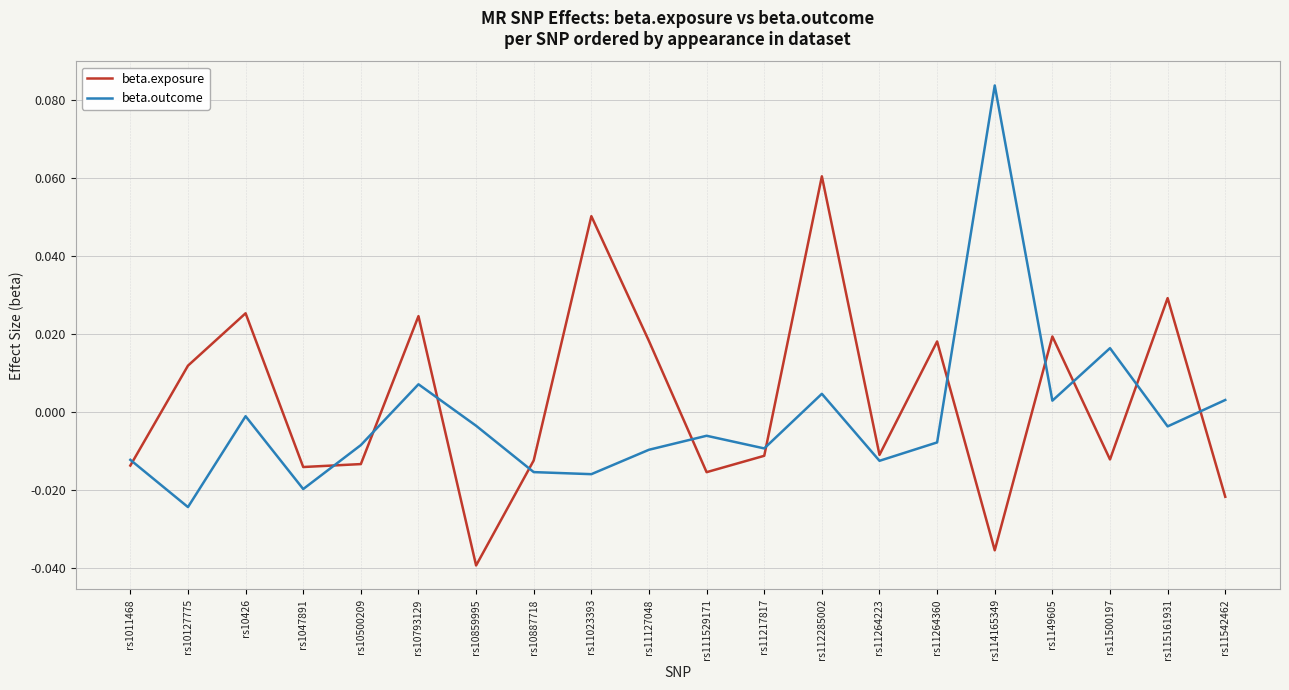

True or false: beta.outcome and beta.exposure cross at least once.

True